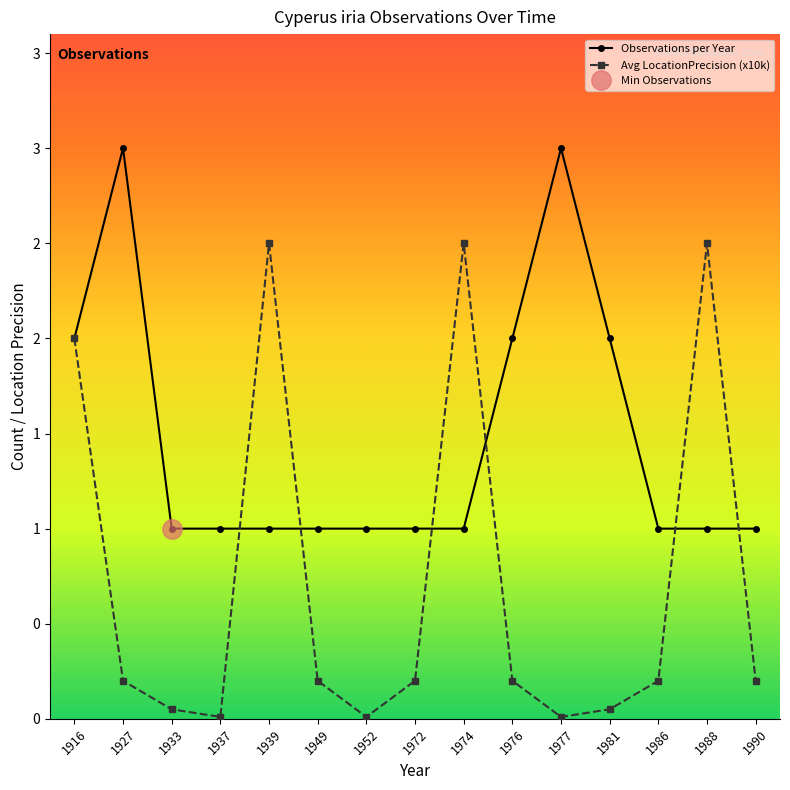

What is the sum of all Avg LocationPrecision (x10k) values?

10.8